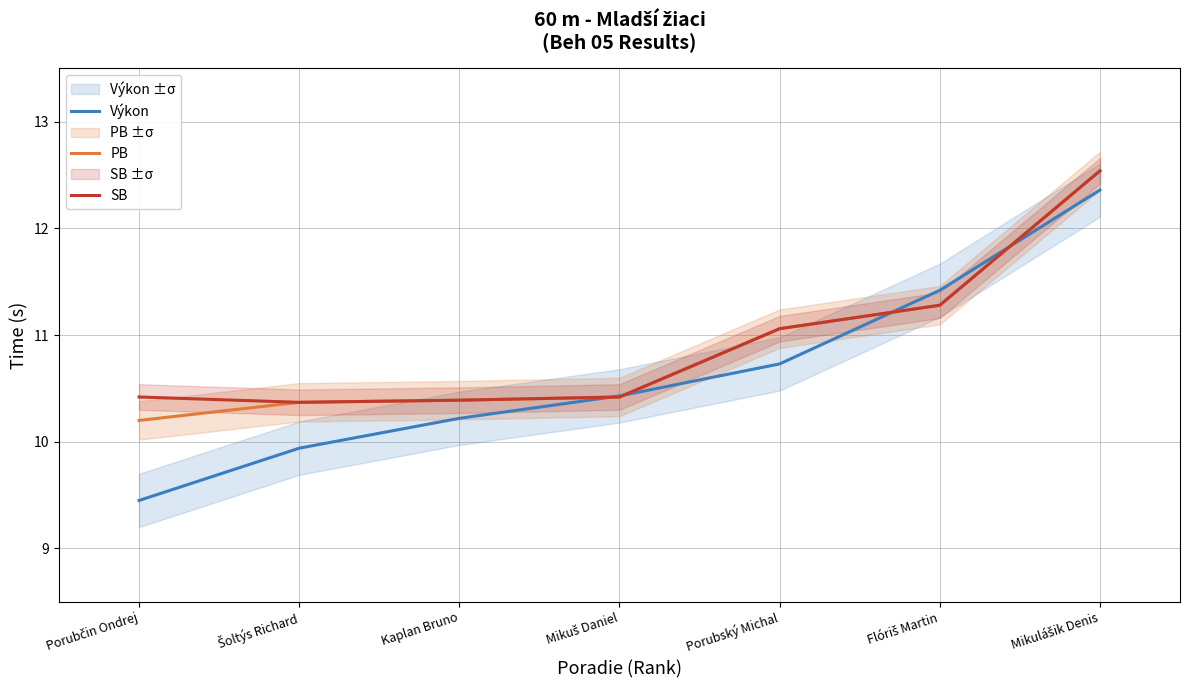

What is the label of the 3rd point from the right?

Porubský Michal